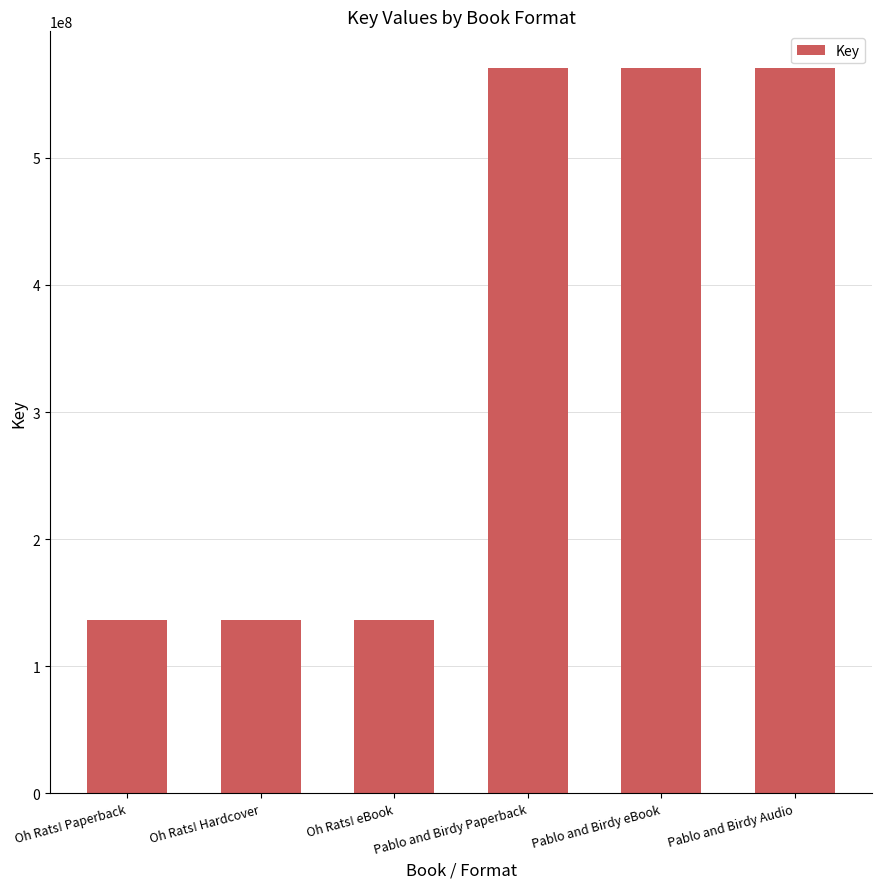

Is it true that the value at Oh Rats! eBook is 136312057?

True